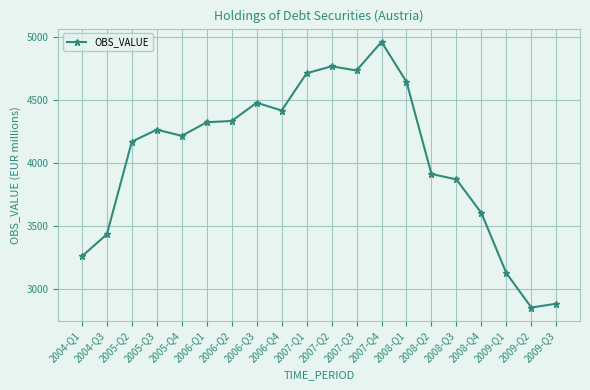

Where is the first local minimum?

2005-Q4